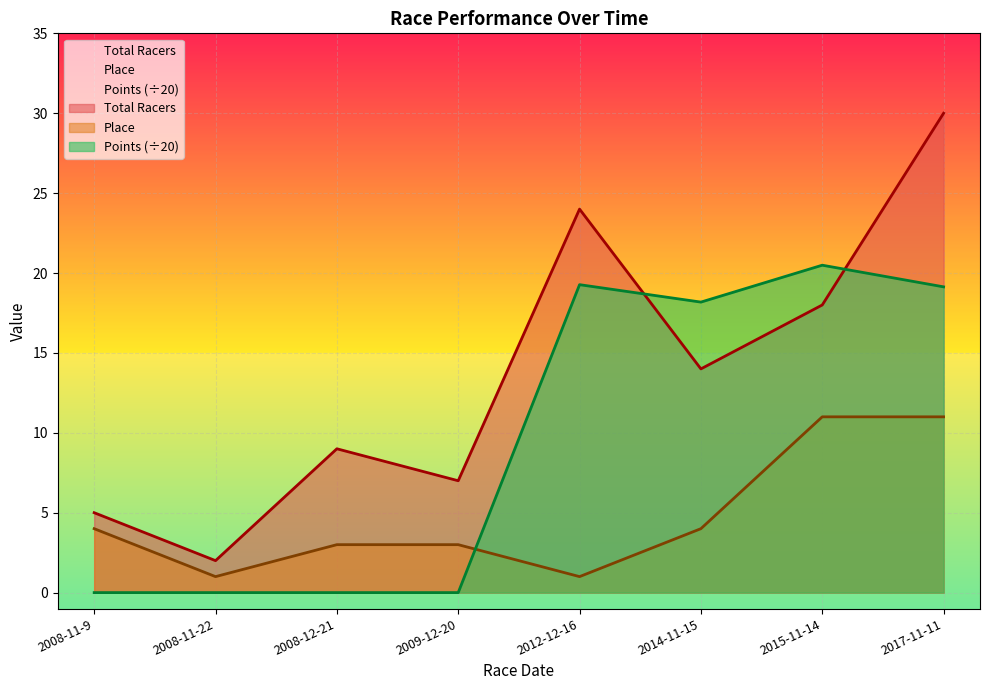

What is the total value across all series at 2009-12-20?

10.0